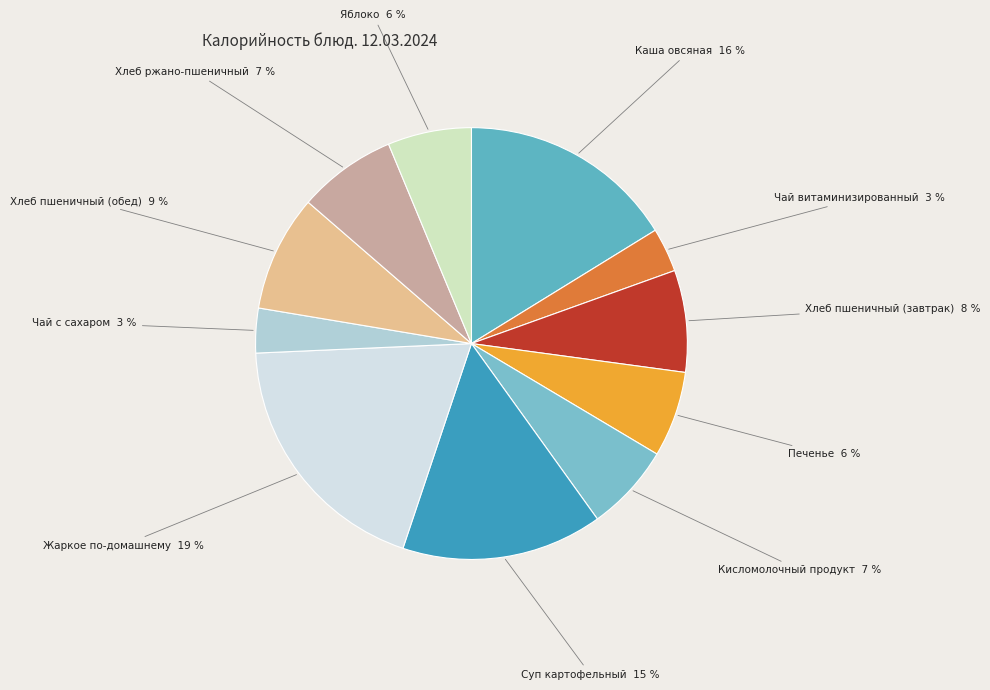

How many segments does this pie chart have?

11